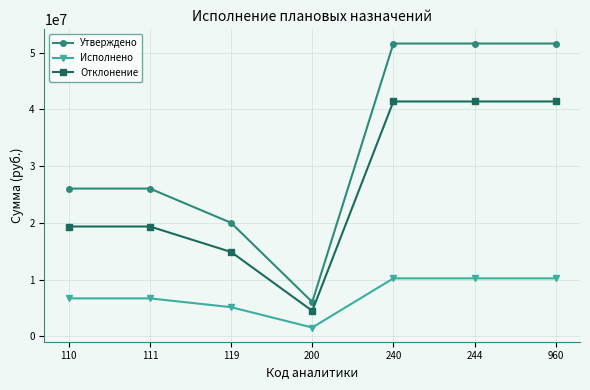

Which series has the largest total across all categories?

Утверждено